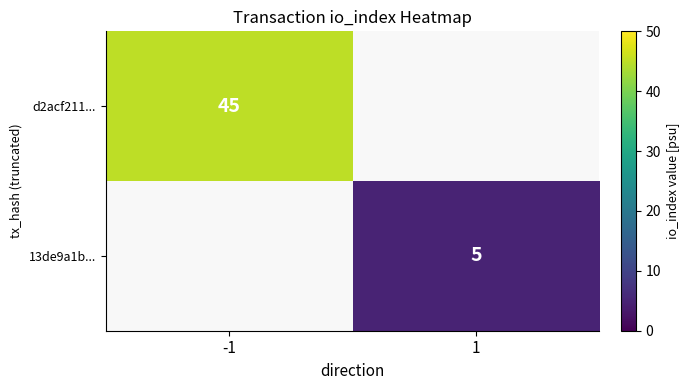

The value of 13de9a1b... at 1 is 3. True or false?

False